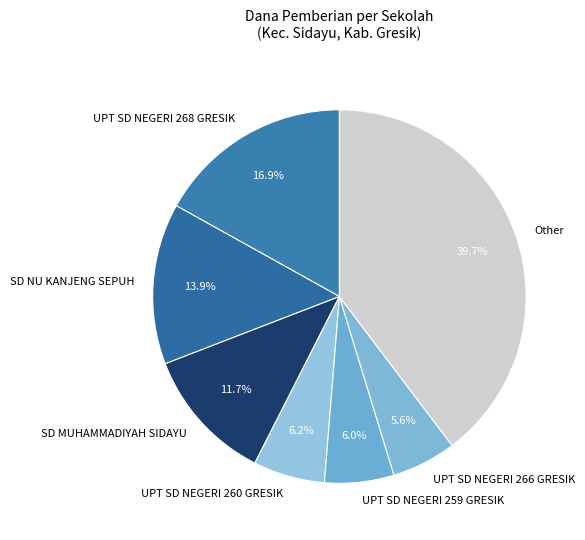

Which slice is the largest?

Other